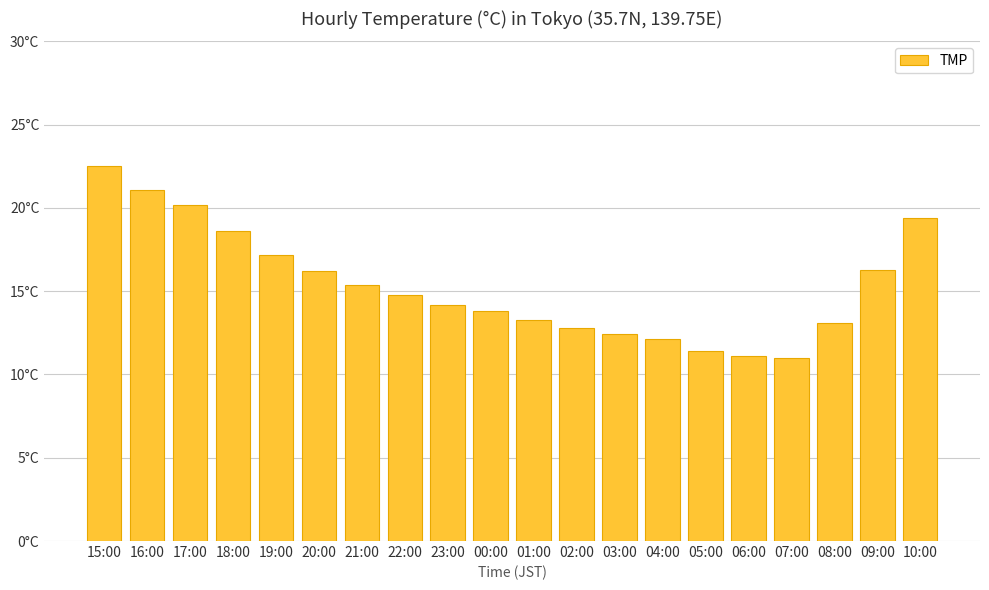

The value at 08:00 is 13.1. True or false?

True